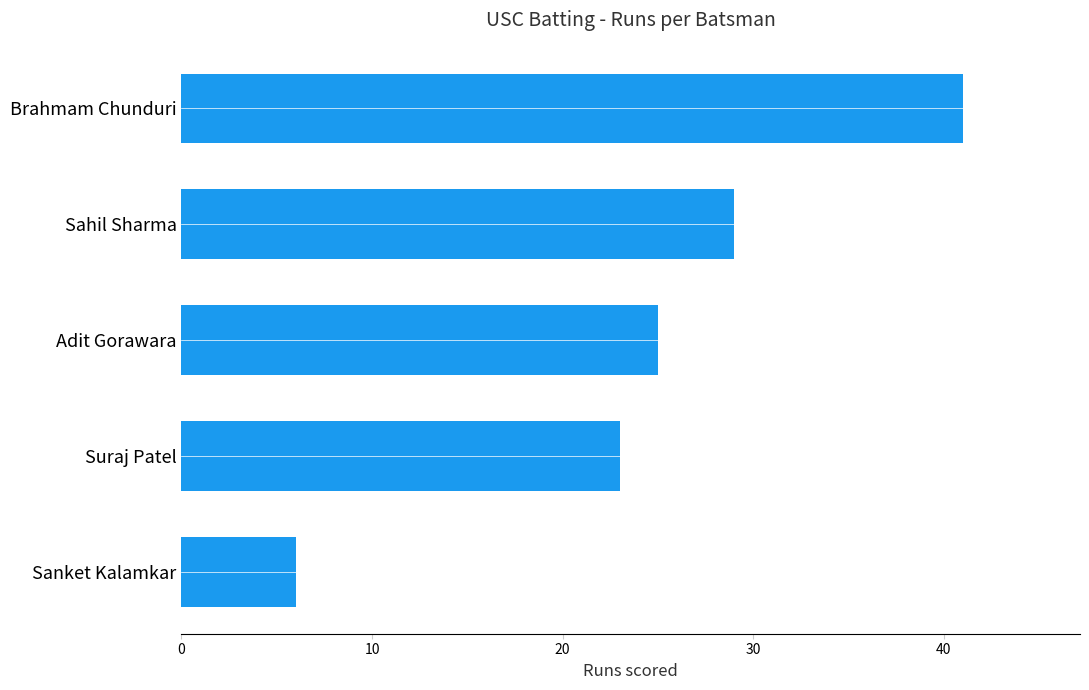

What is the maximum value shown in the chart?

41